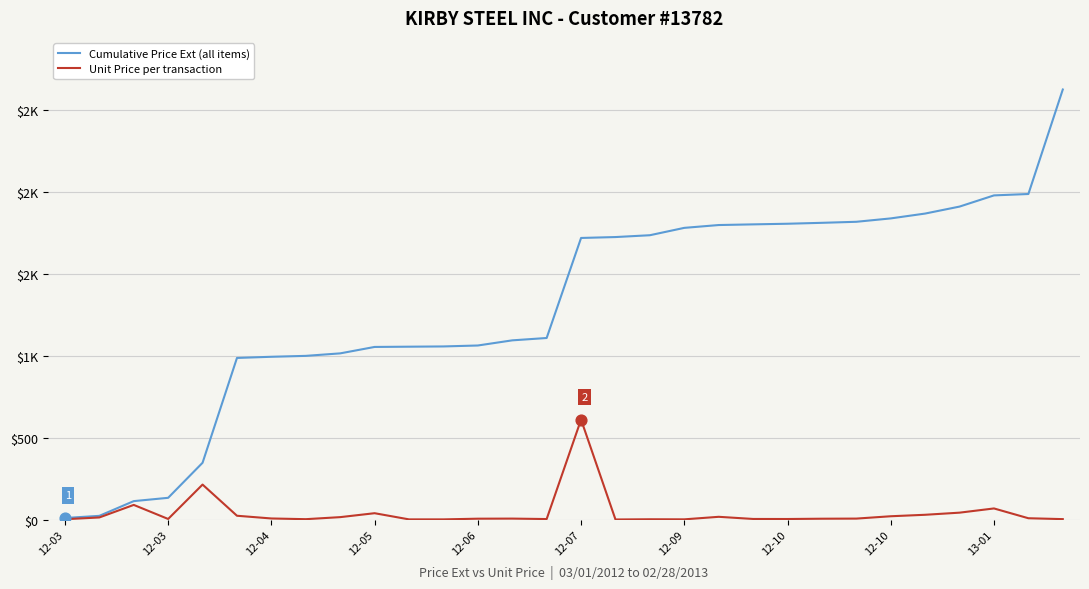

At how many categories does at least one series exceed 604?

25